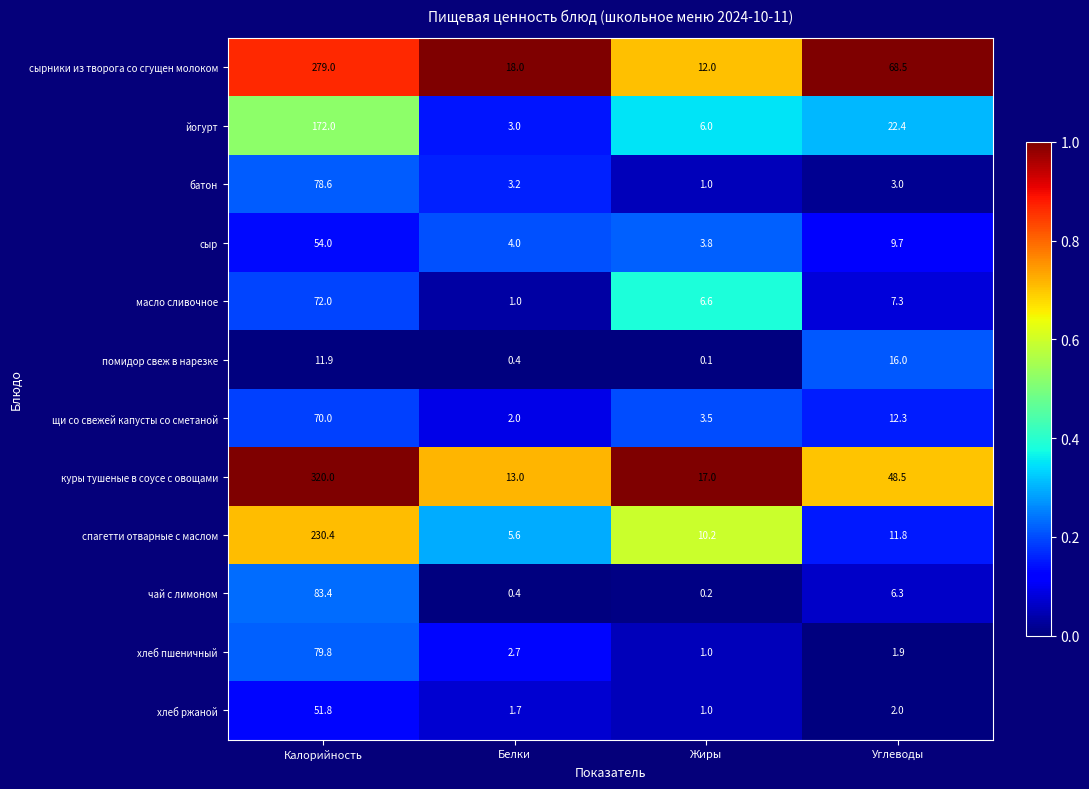

Rank the categories by йогурт value from highest to lowest.

Калорийность, Углеводы, Жиры, Белки